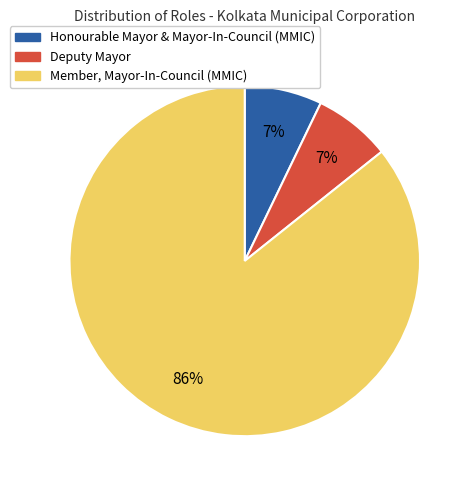

Between Member, Mayor-In-Council (MMIC) and Honourable Mayor & Mayor-In-Council (MMIC), which is larger?

Member, Mayor-In-Council (MMIC)